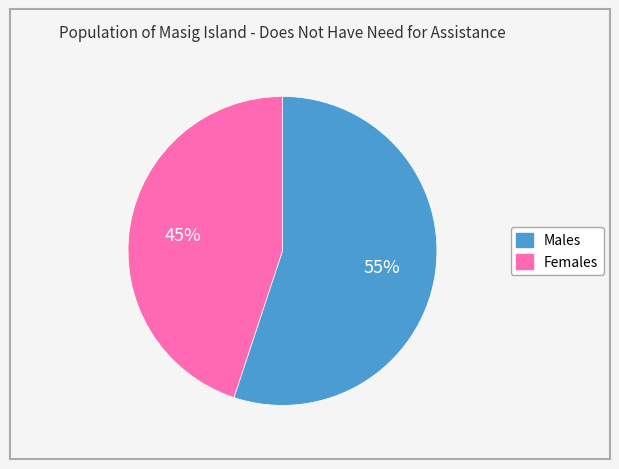

To the nearest percent, what is the average slice percentage?

50%